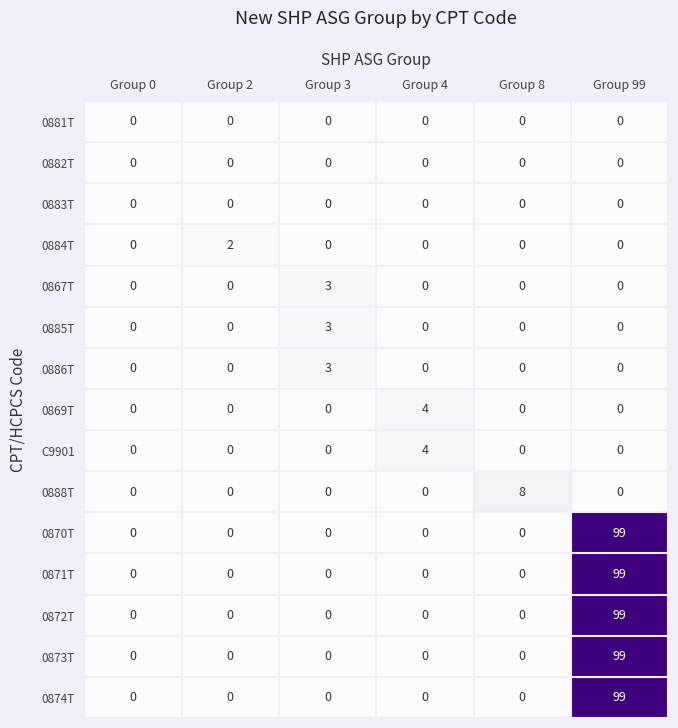

How many distinct data groups are displayed?

15